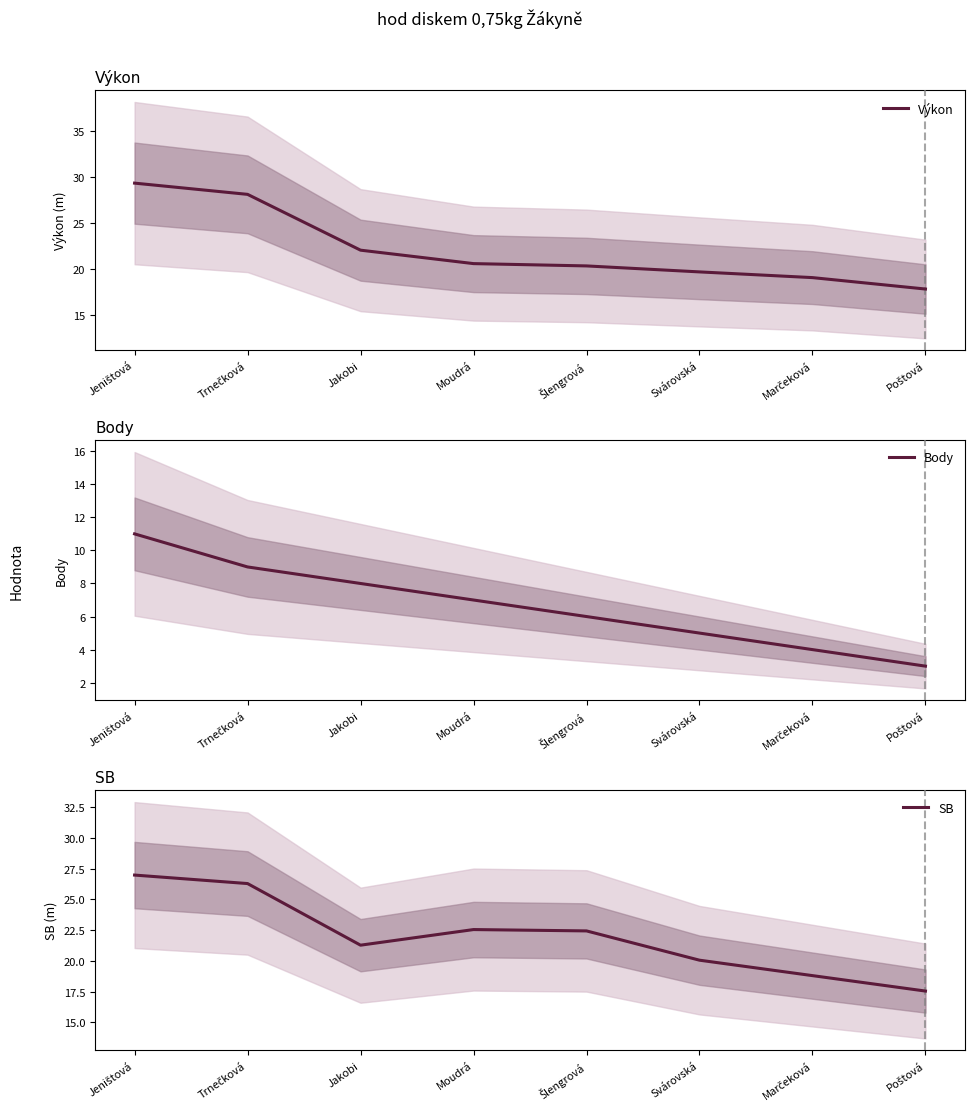

What is the smallest value displayed?

3.0